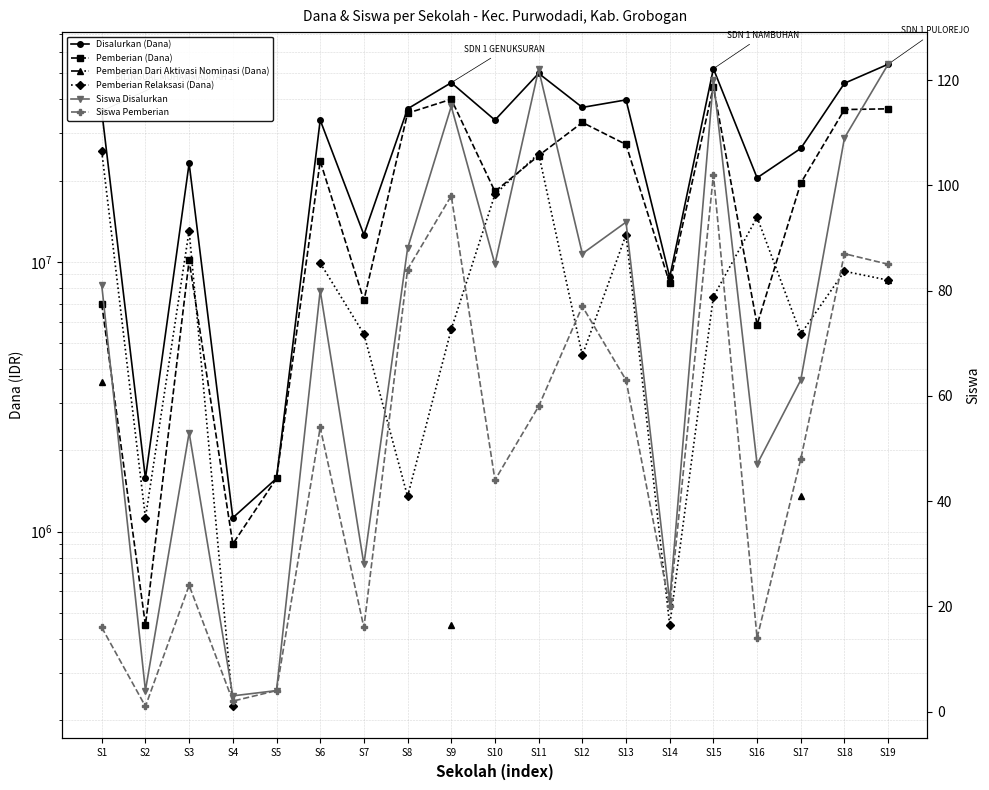

Where does the Siswa Disalurkan series first go above 81?

S8